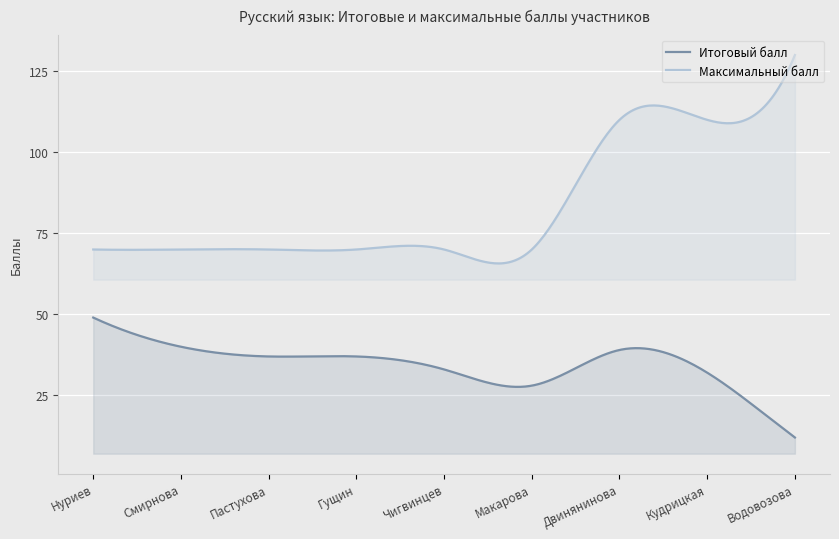

What is the sum of all Максимальный балл values?

24935.4